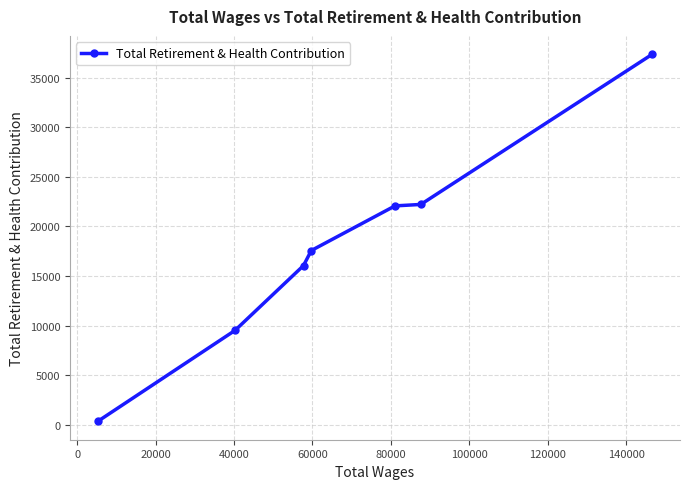

What is the greatest value displayed?

37350